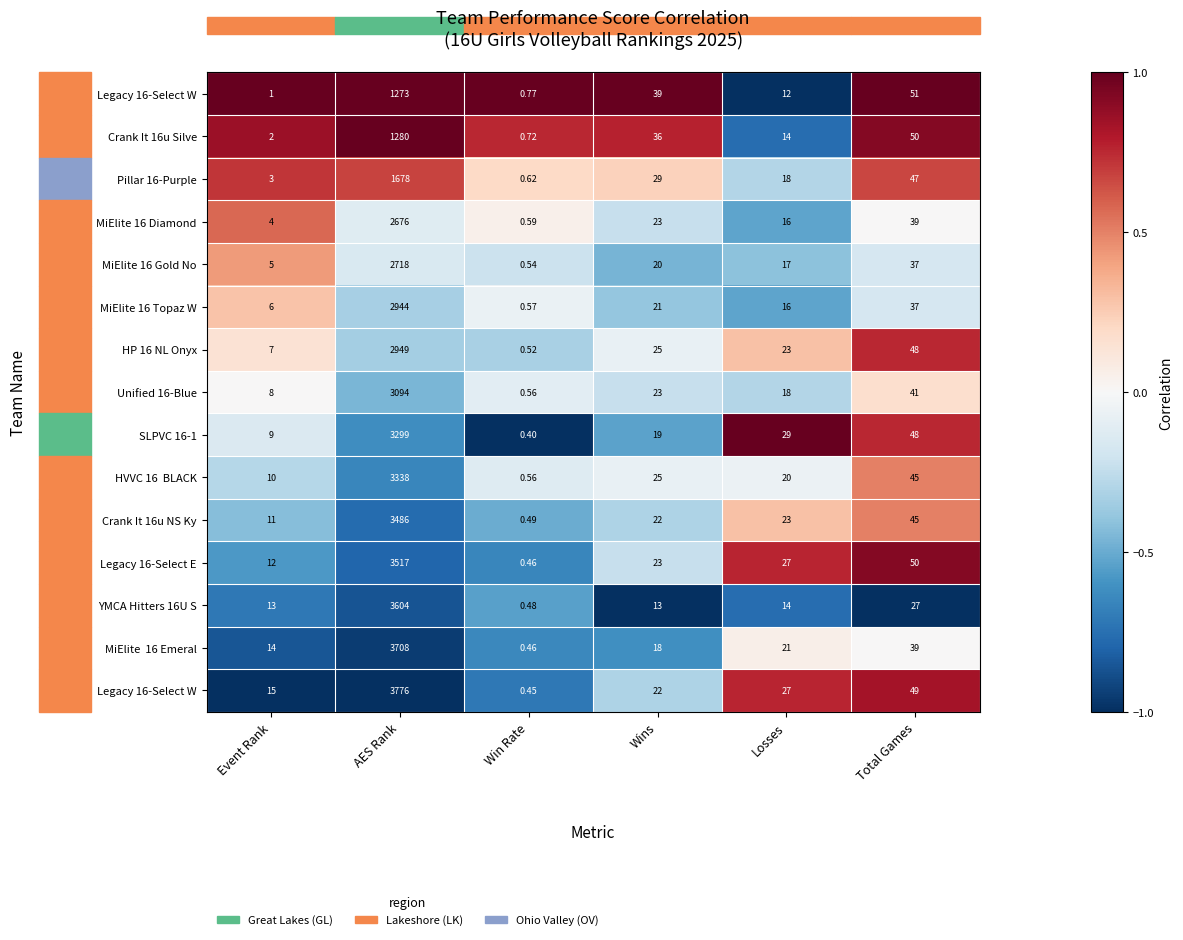

What is the maximum value shown in the chart?

1.0